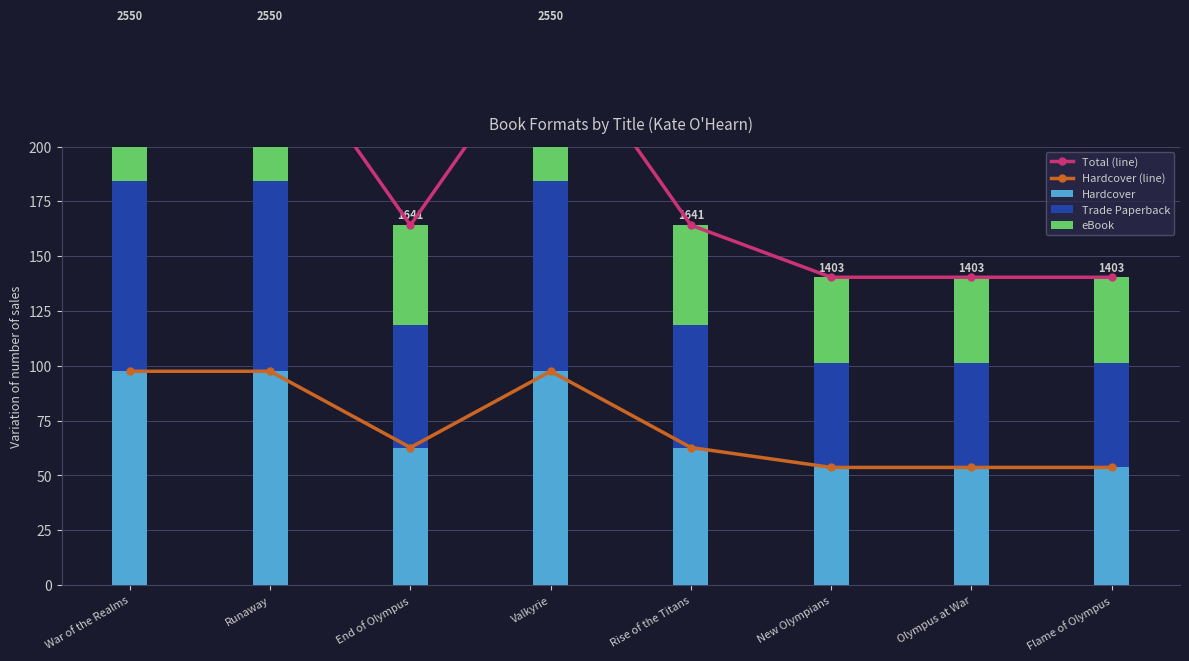

Which label corresponds to the largest value in the chart?

War of the Realms